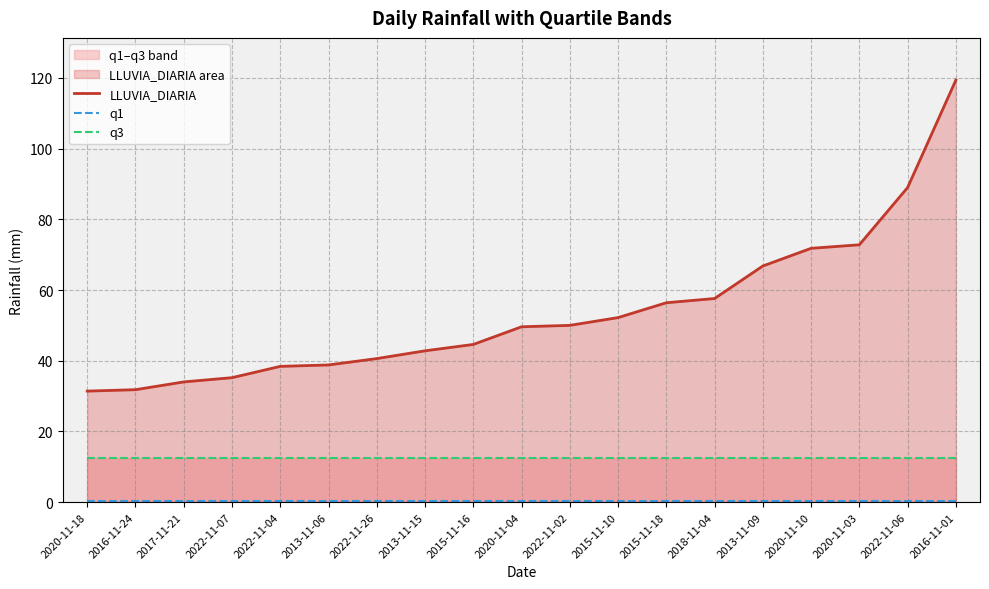

True or false: q1 and LLUVIA_DIARIA cross at least once.

False